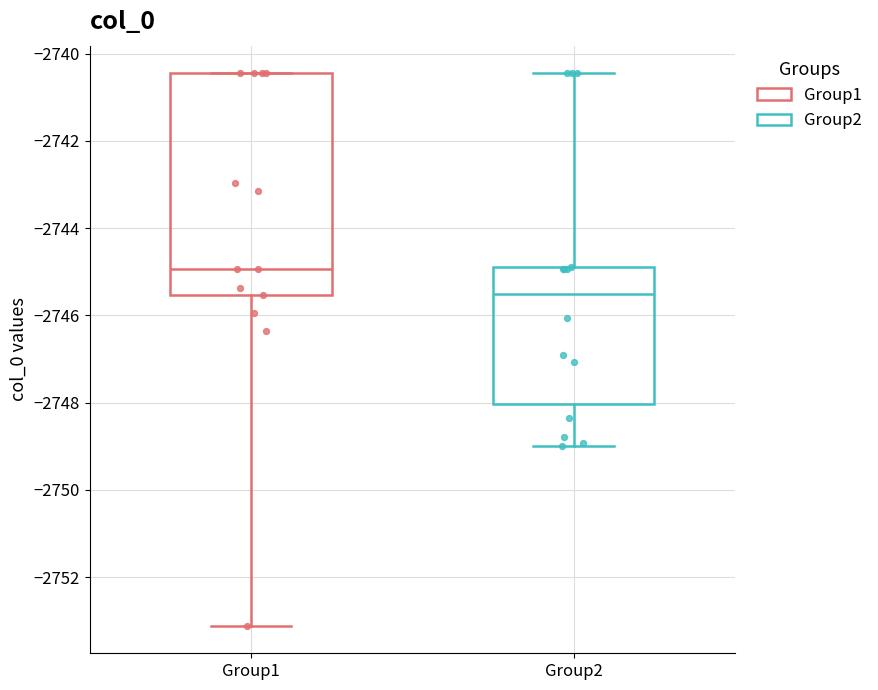

Reading left to right, read every box against the y-axis: the position of its median line, the range the box covers, and the ends of its whiskers. The values are not printed on the chart, so give them approximately, as read against the axis.

Group1: median -2745.0, box -2745.6 to -2740.4, whiskers -2753.2 to -2740.4
Group2: median -2745.6, box -2748.0 to -2745.0, whiskers -2749.0 to -2740.4